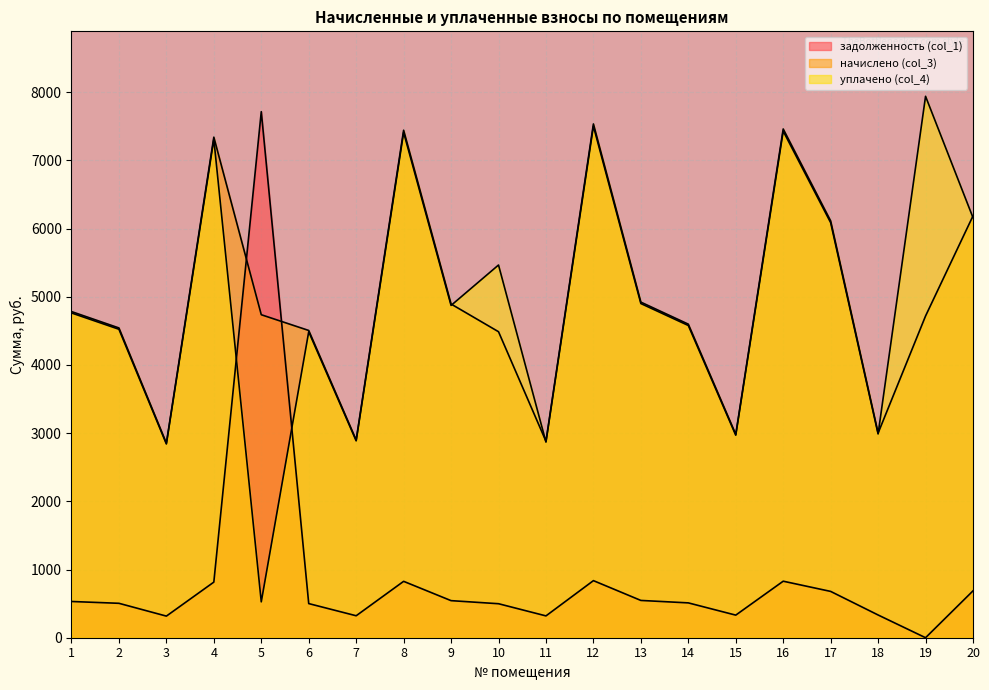

Where is the first local maximum for уплачено (col_4)?

4